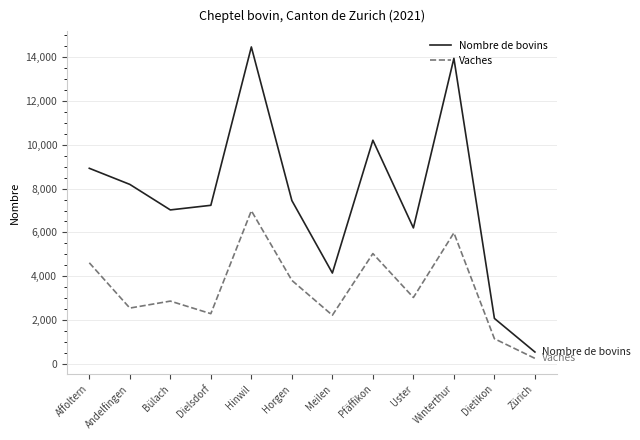

What are all the series names shown in the legend?

Nombre de bovins, Vaches